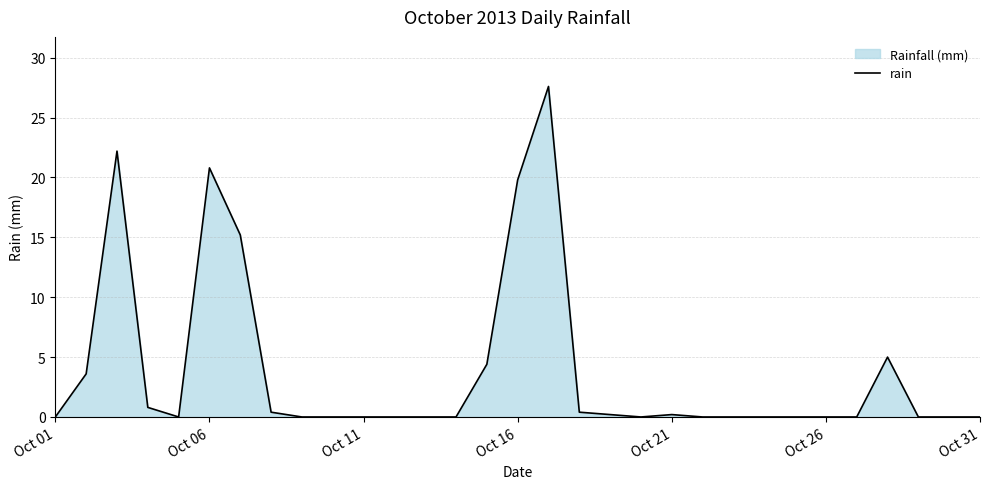

The value at Oct 26 is -13.5. True or false?

False